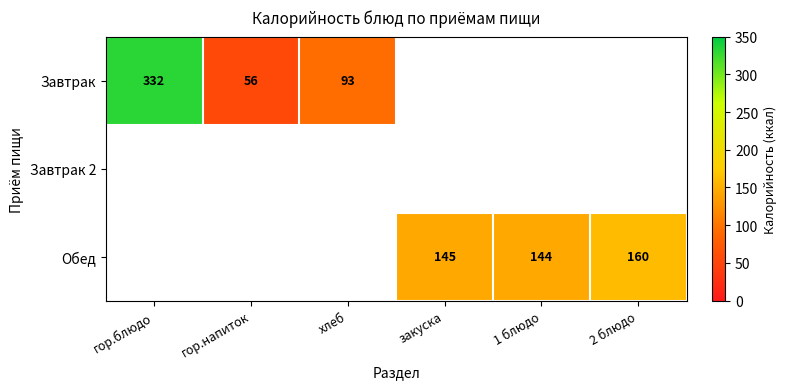

The value of Обед at 1 блюдо is 68. True or false?

False